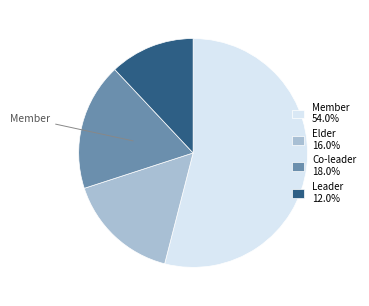

Which slice is the largest?

Member